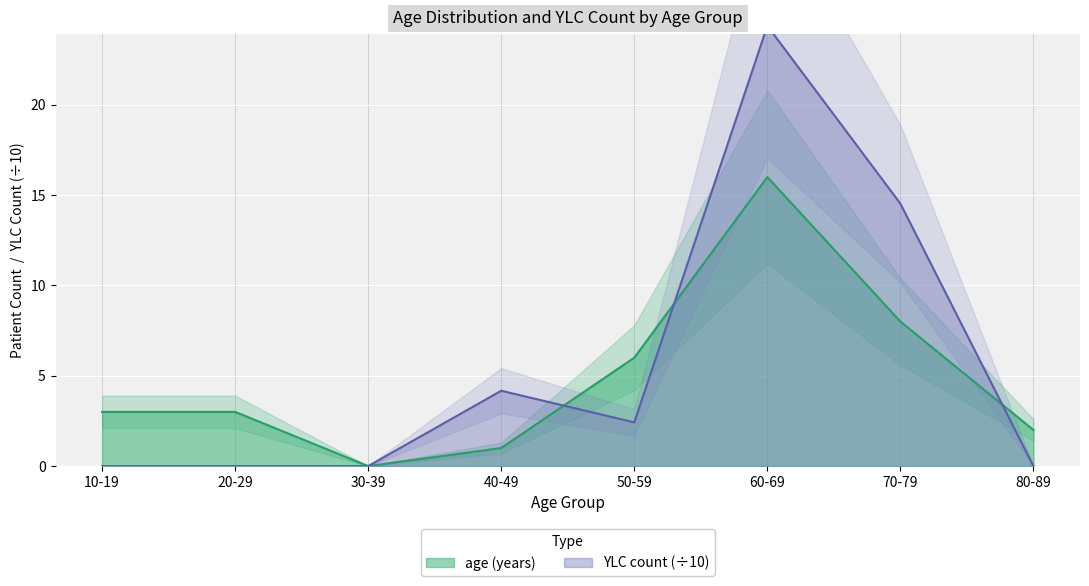

Reading left to right, extract all data points from this chart.

age (years): 3.0	3.0	0.0	1.0	6.0	16.0	8.0	2.0
YLC count: 0.0	0.0	0.0	4.2	2.4	24.4	14.5	0.0